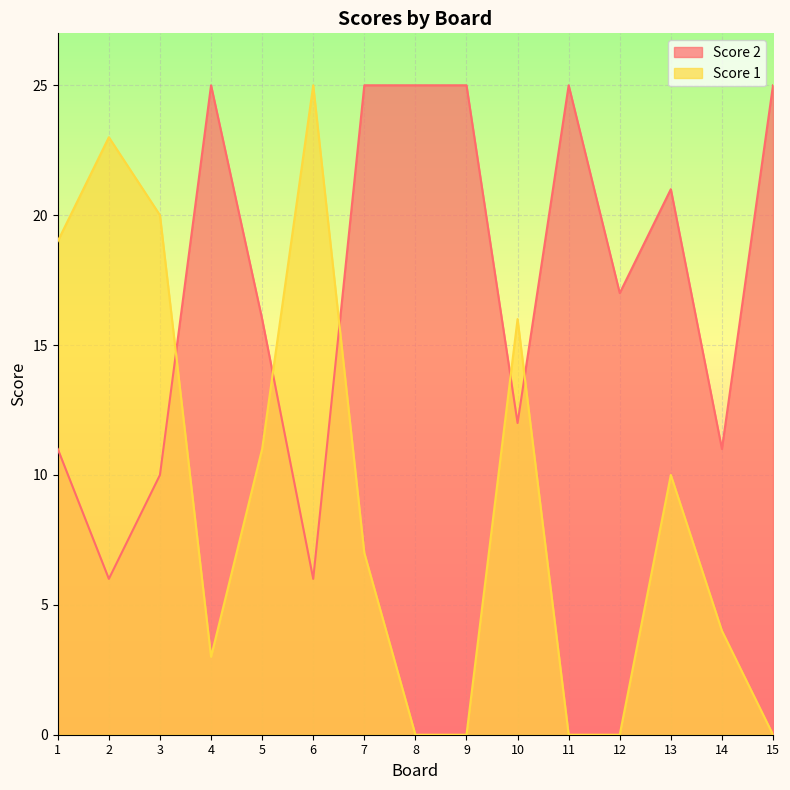

What is the difference between the highest and lowest values at 2?

17